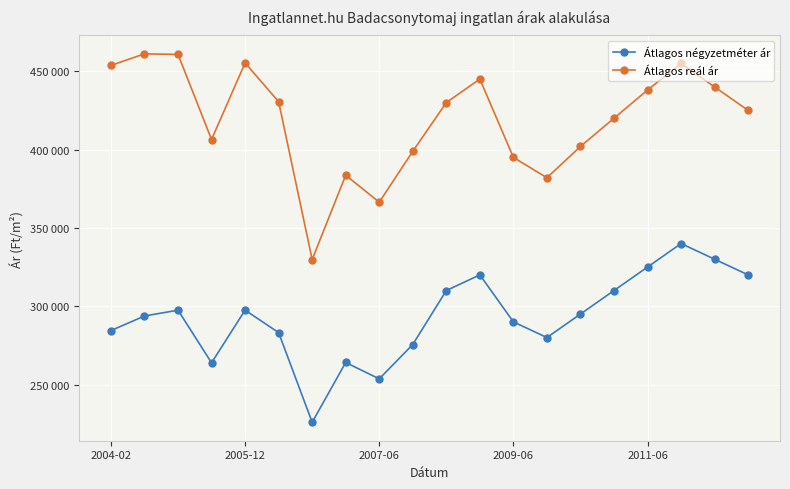

Which series has the widest spread of values?

Átlagos reál ár